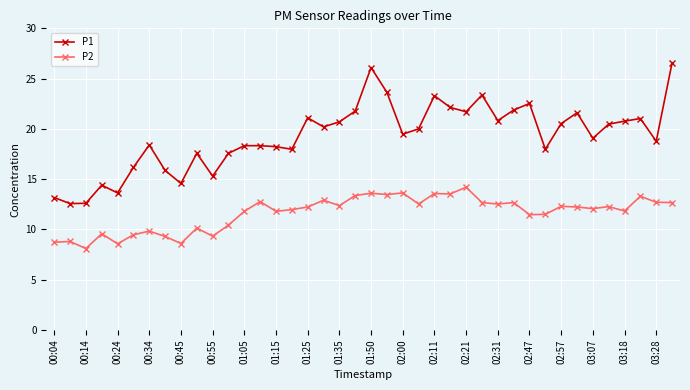

Does the chart display data point markers on the line(s)?

Yes